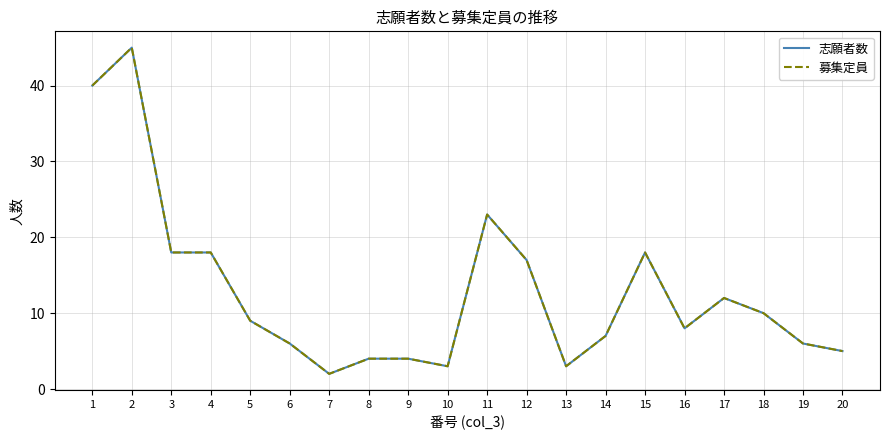

True or false: 志願者数 and 募集定員 intersect in this chart.

False